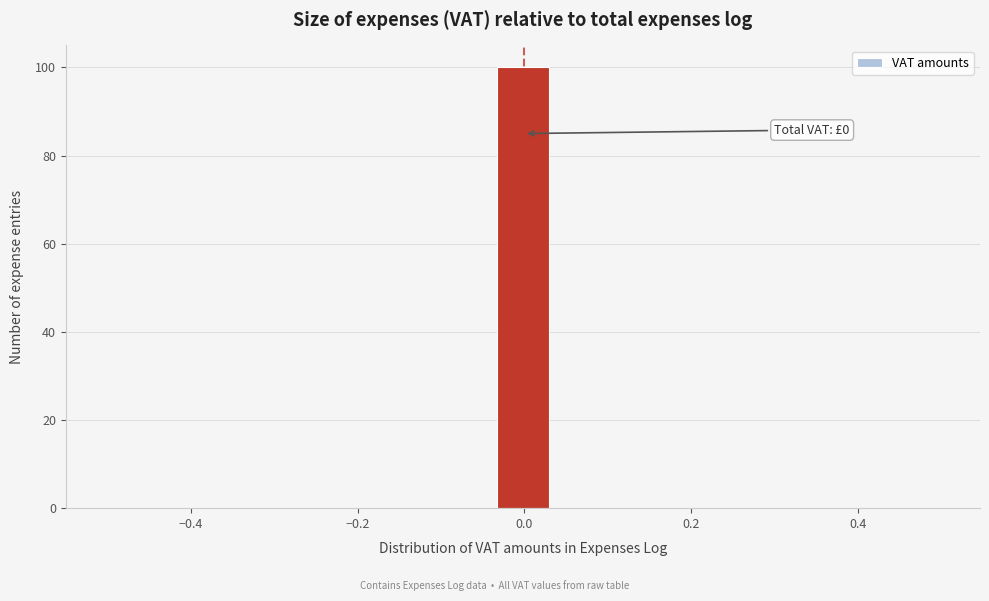

Around what value on the x-axis is the tallest bar? Give the approximate position of its centre, as read against the axis.

0.00